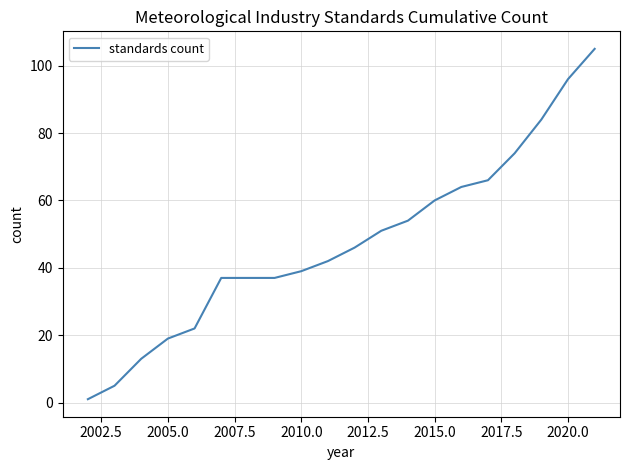

What is the difference between the maximum and minimum values?

104